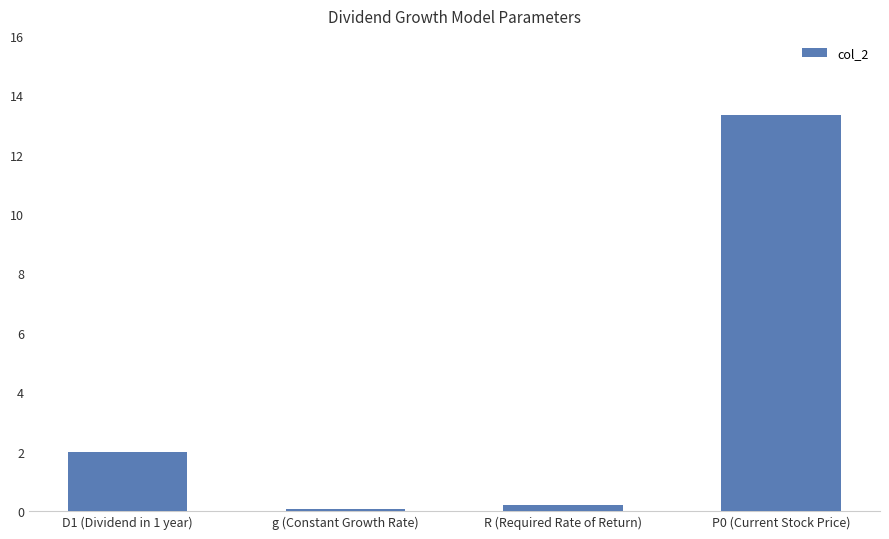

At which label is the value closest to 6?

D1 (Dividend in 1 year)